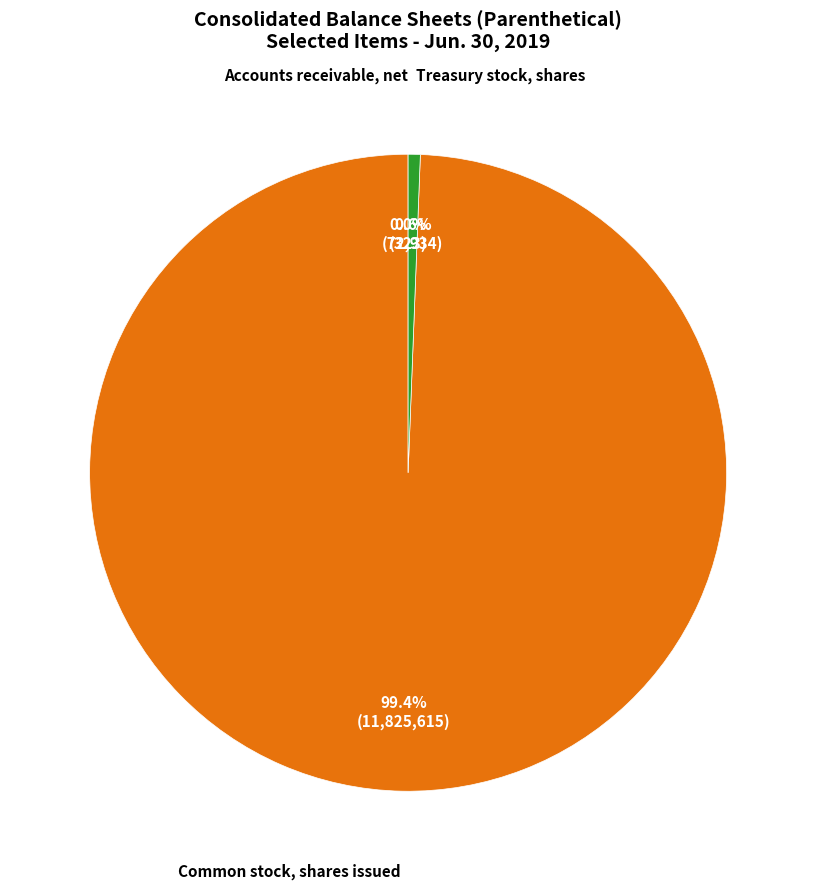

Is there any slice that represents more than half of the pie?

Yes